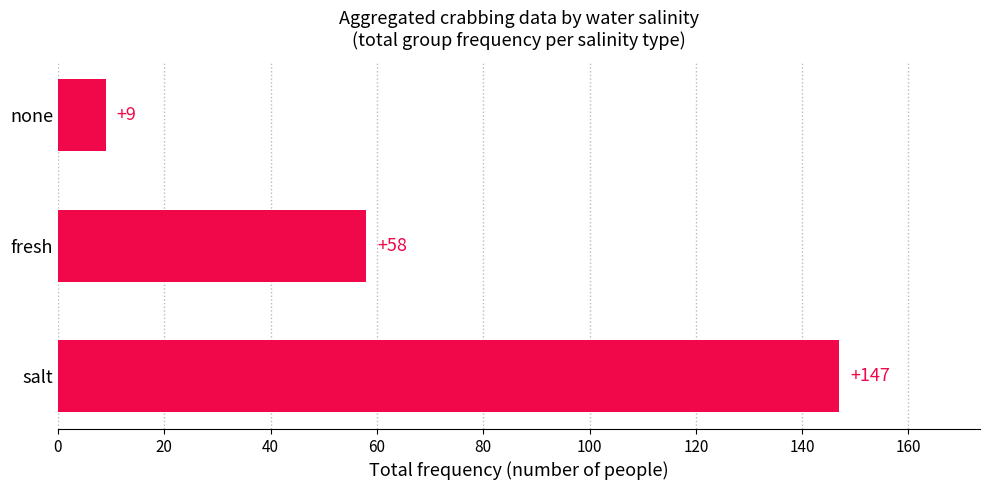

How many bars are there in total?

3